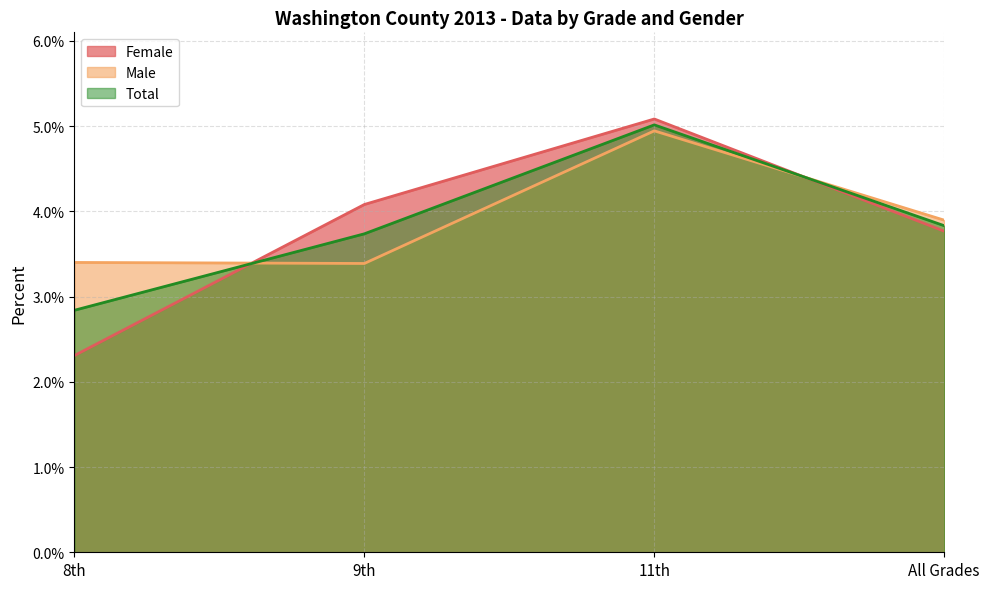

What is the value of the Total point at the 3rd from the left?

0.1